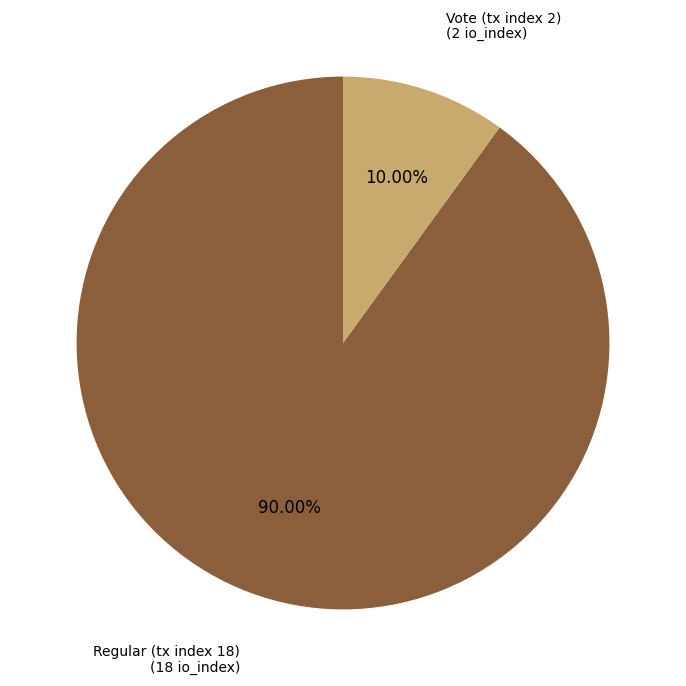

Does any single category account for the majority?

Yes